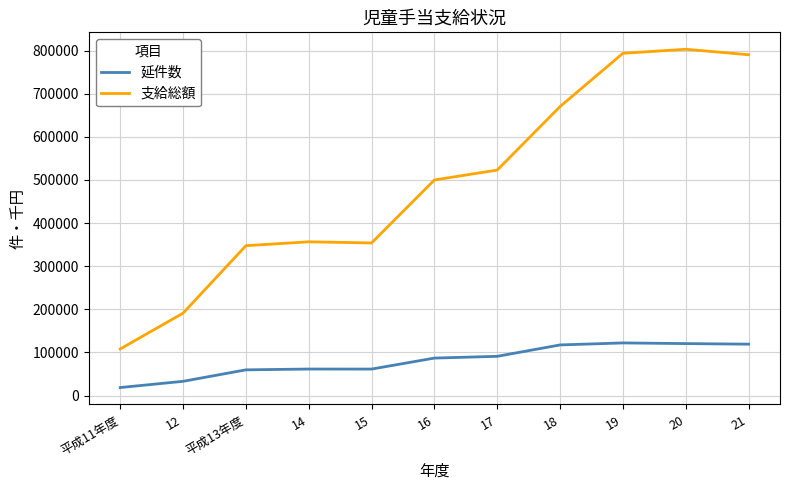

Is it true that 支給総額 equals 670255 at 18?

True